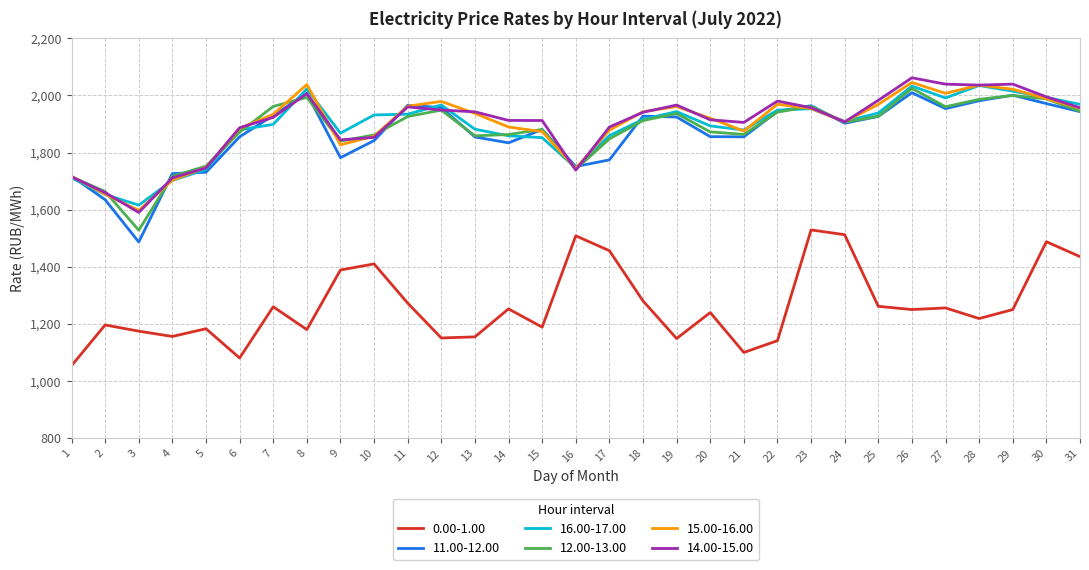

True or false: 15.00-16.00 and 0.00-1.00 cross at least once.

False